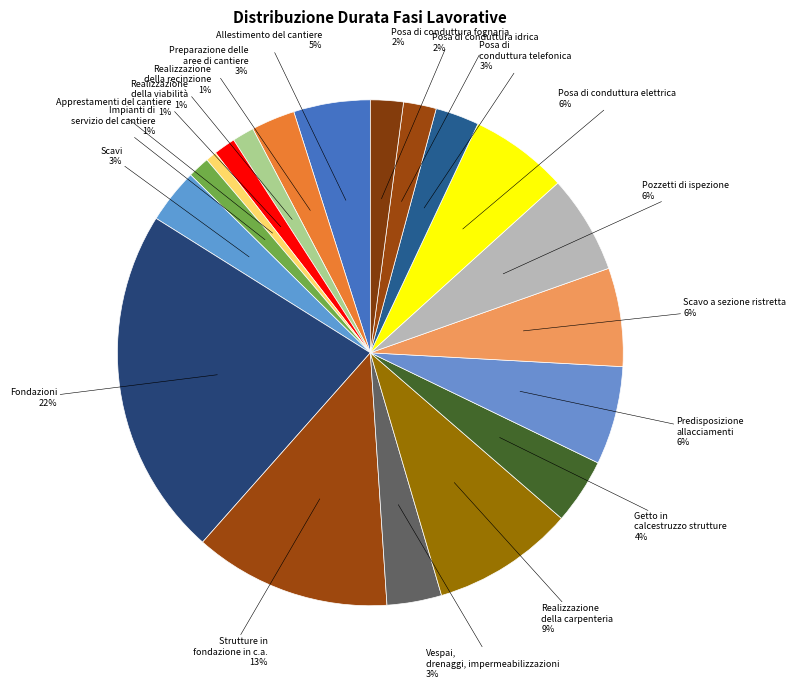

How many segments does this pie chart have?

19